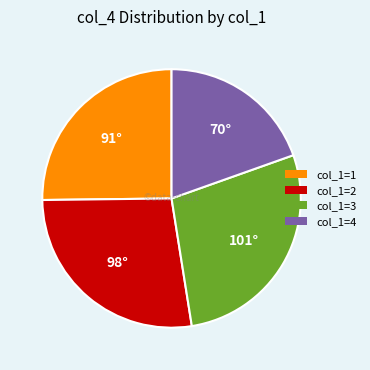

Is there a majority slice in this chart?

No